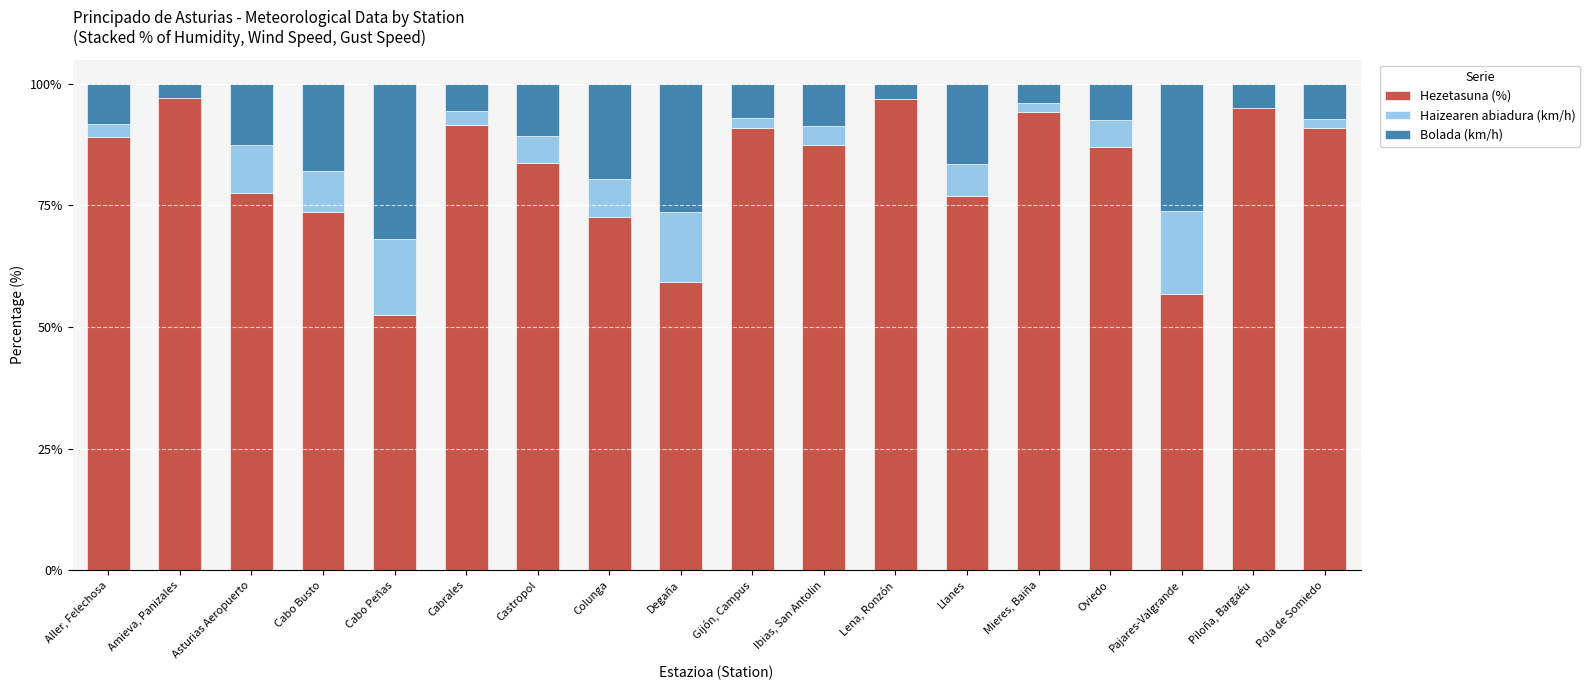

Read the Hezetasuna (%) value at Pajares-Valgrande.

56.7